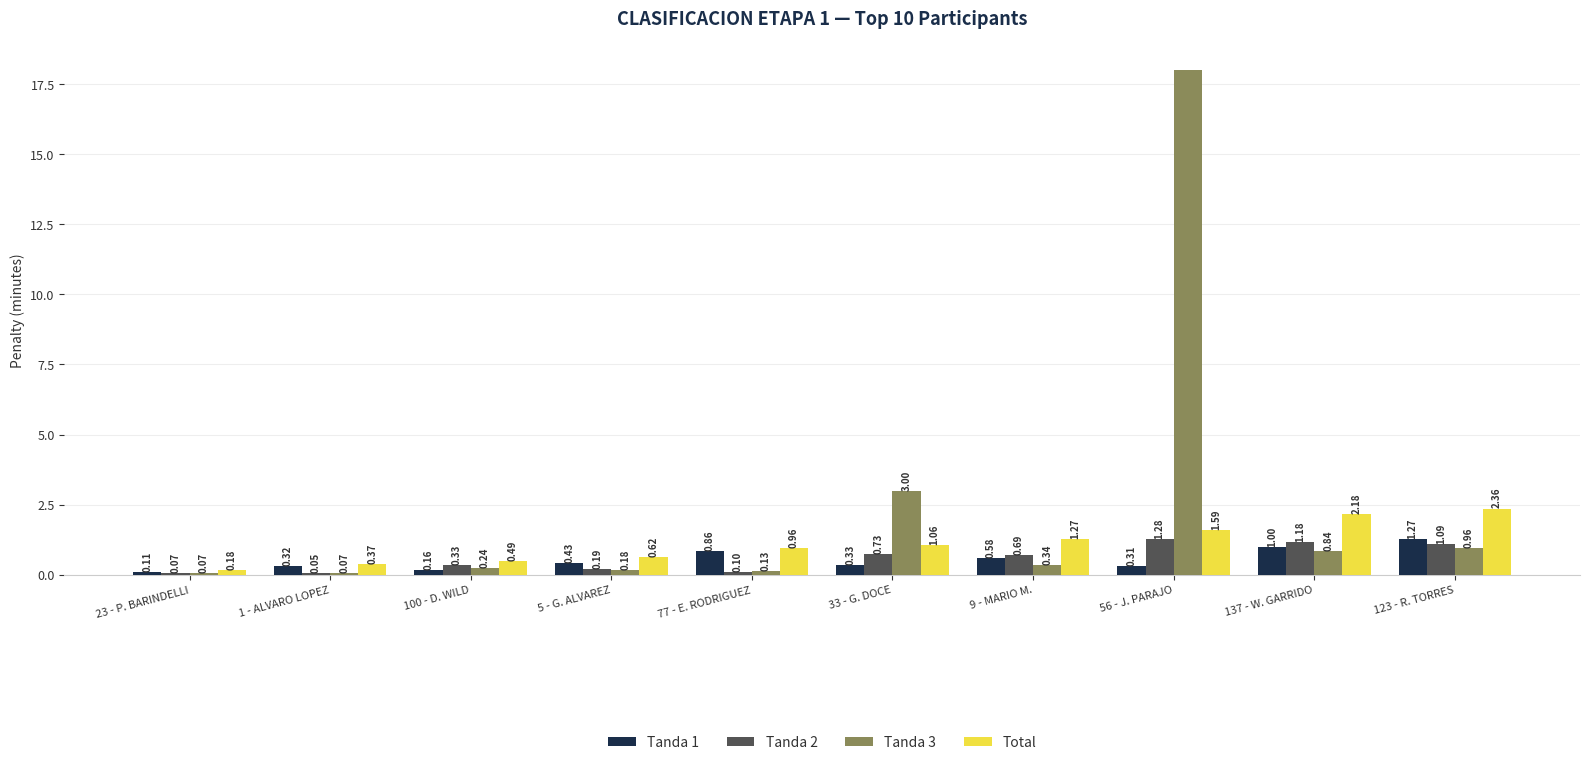

At which label does Total reach its peak?

123 - R. TORRES